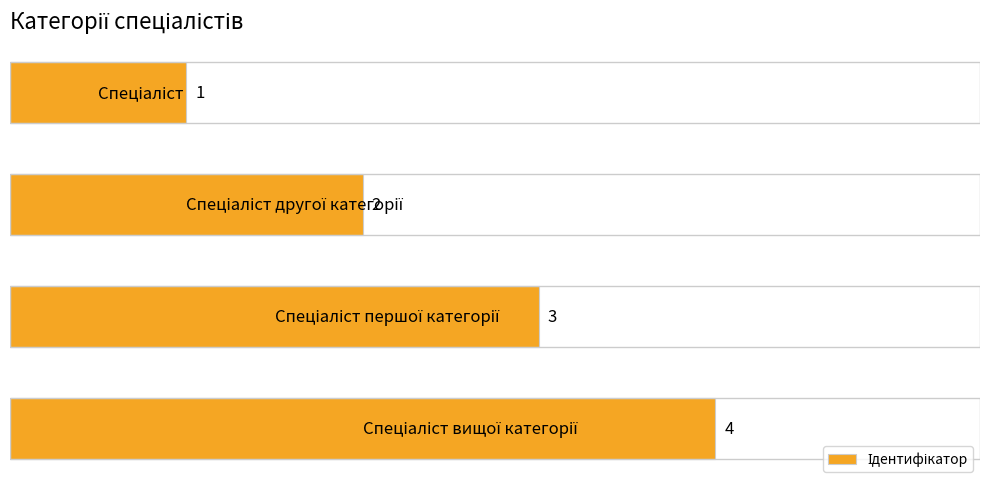

What is the value of the 3rd bar from the top?

3